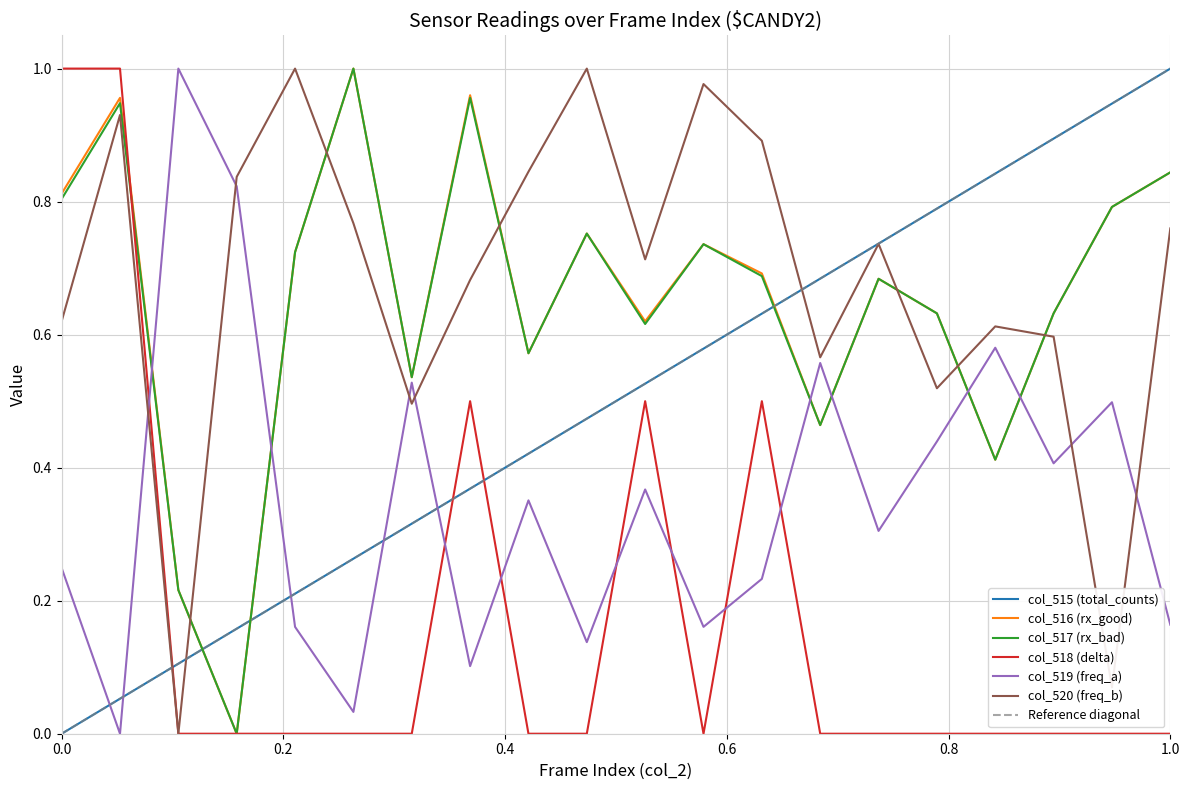

Which series ends up on top after the final intersection of col_515 (total_counts) and col_516 (rx_good)?

col_515 (total_counts)